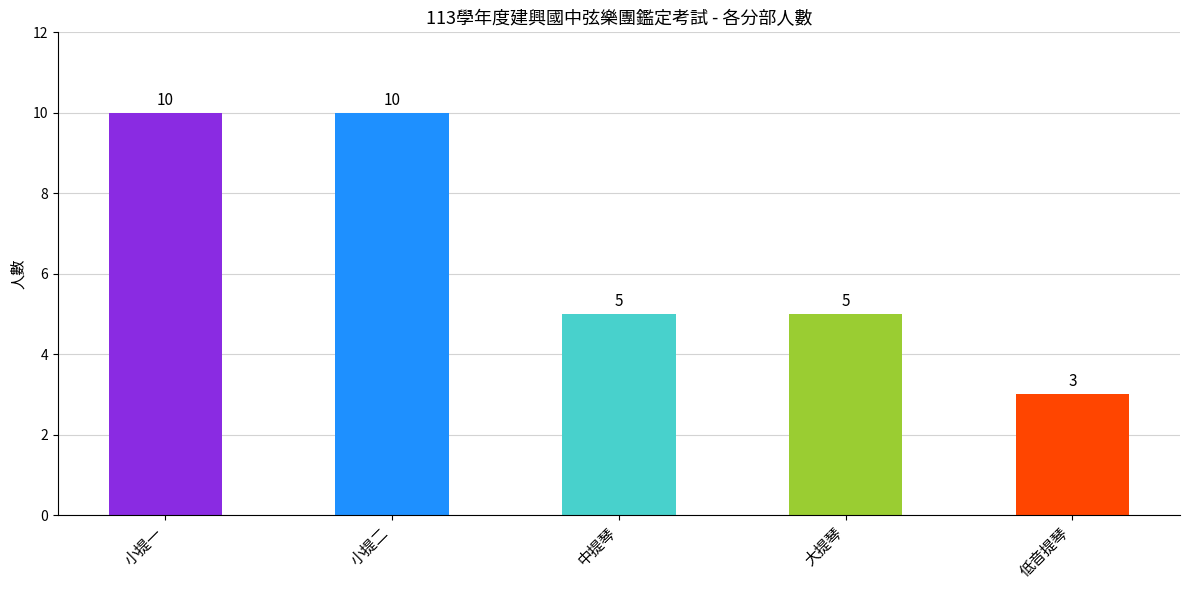

Count the number of categories in the chart.

5